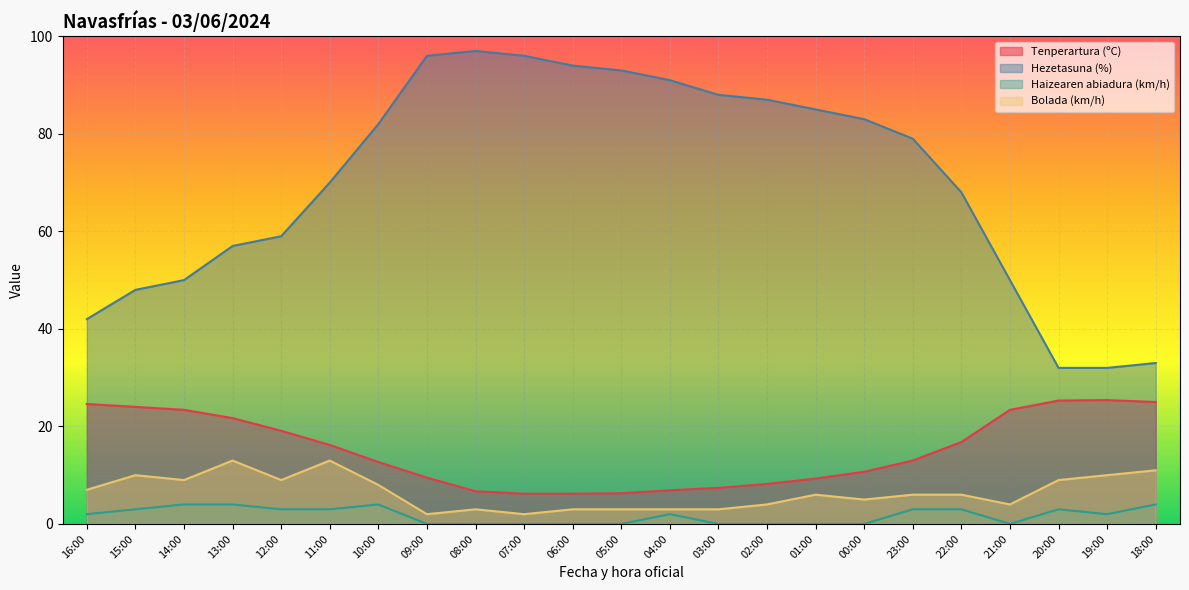

True or false: Hezetasuna (%) has more than 2 points higher than both neighbors.

False